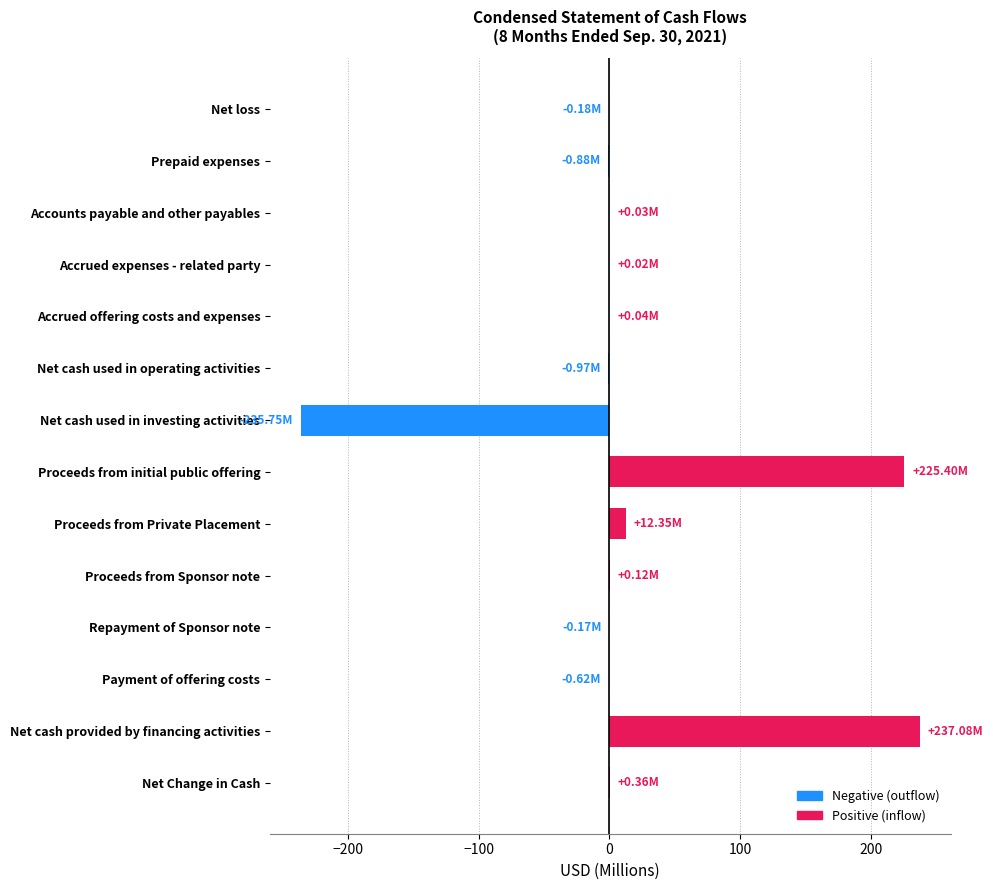

At which category does the chart reach its peak across all series?

Net cash provided by financing activities